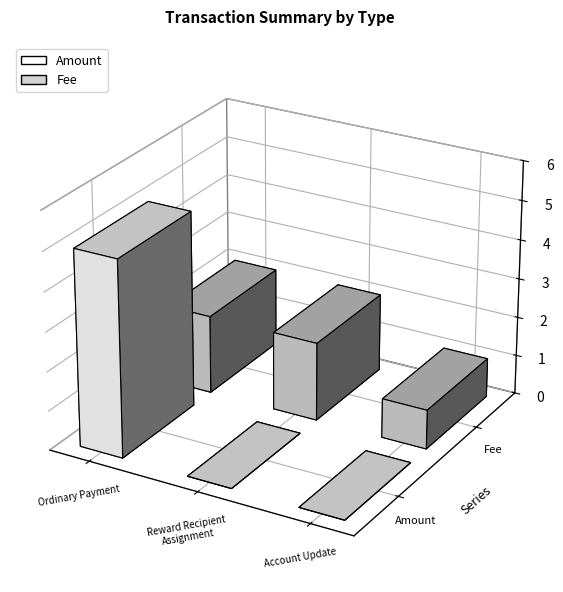

Which label corresponds to the largest value in the chart?

Ordinary Payment